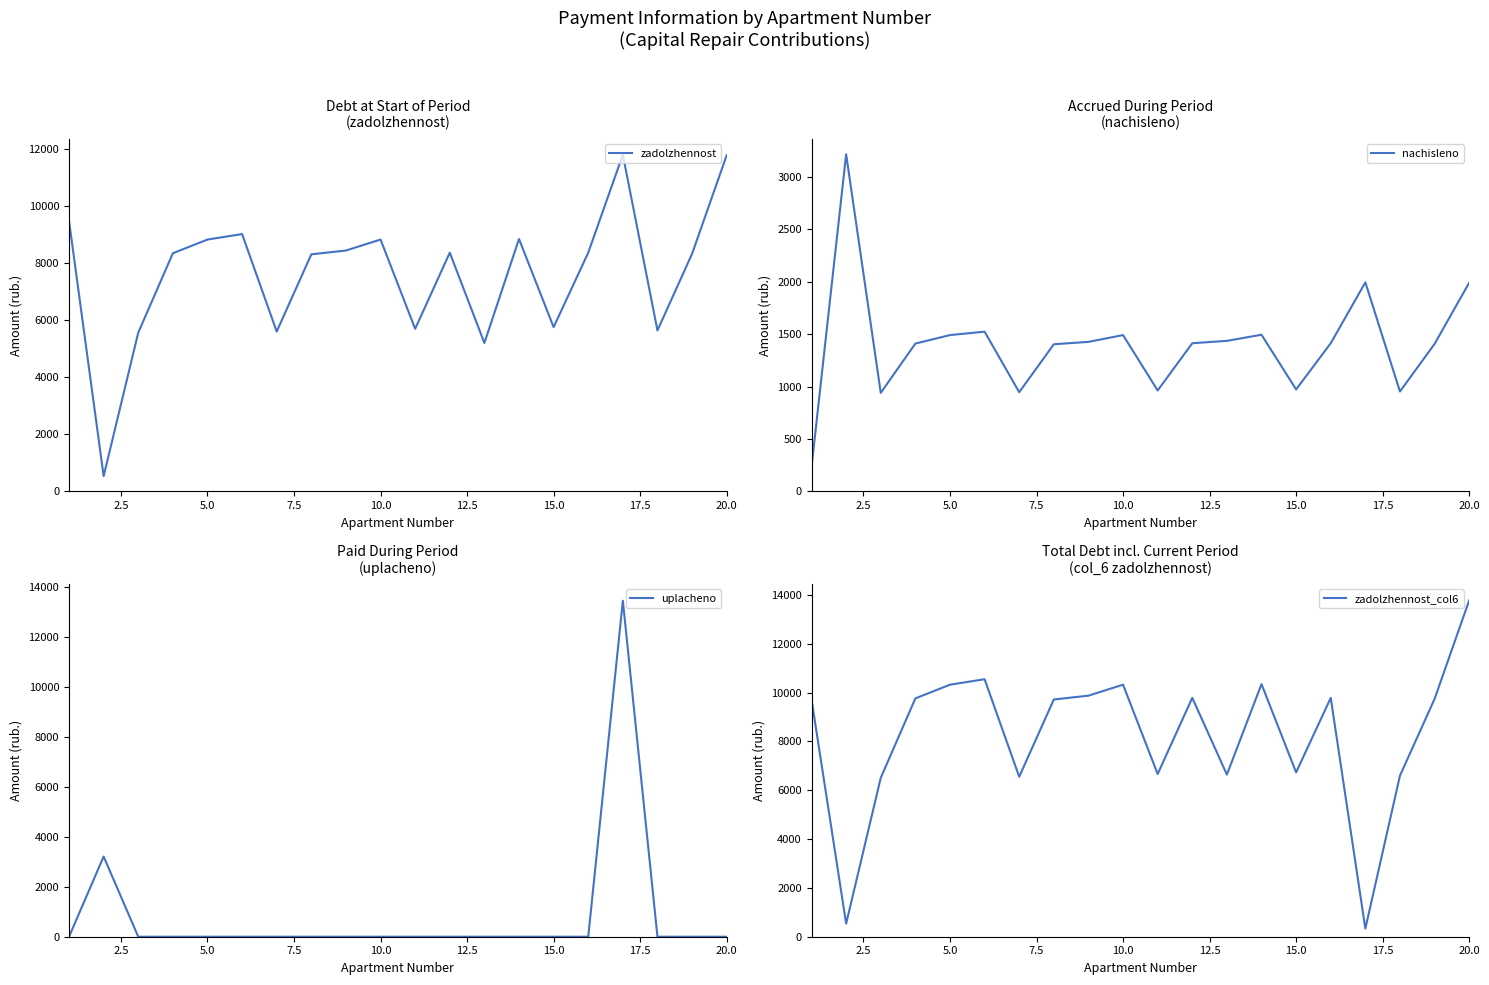

What is the lowest value of the zadolzhennost series?

535.7